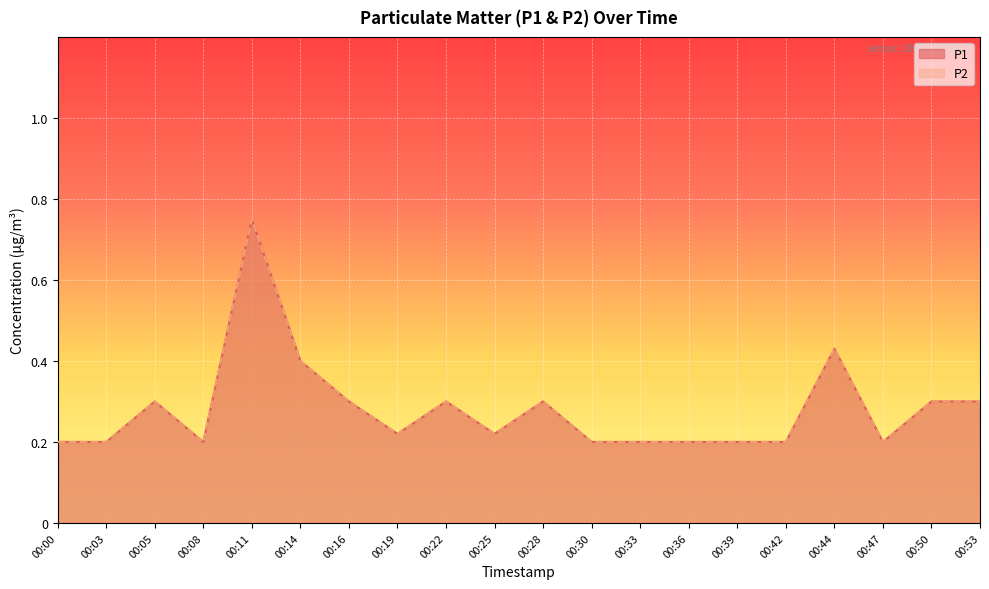

The value of P2 at 00:42 is 0.0. True or false?

False